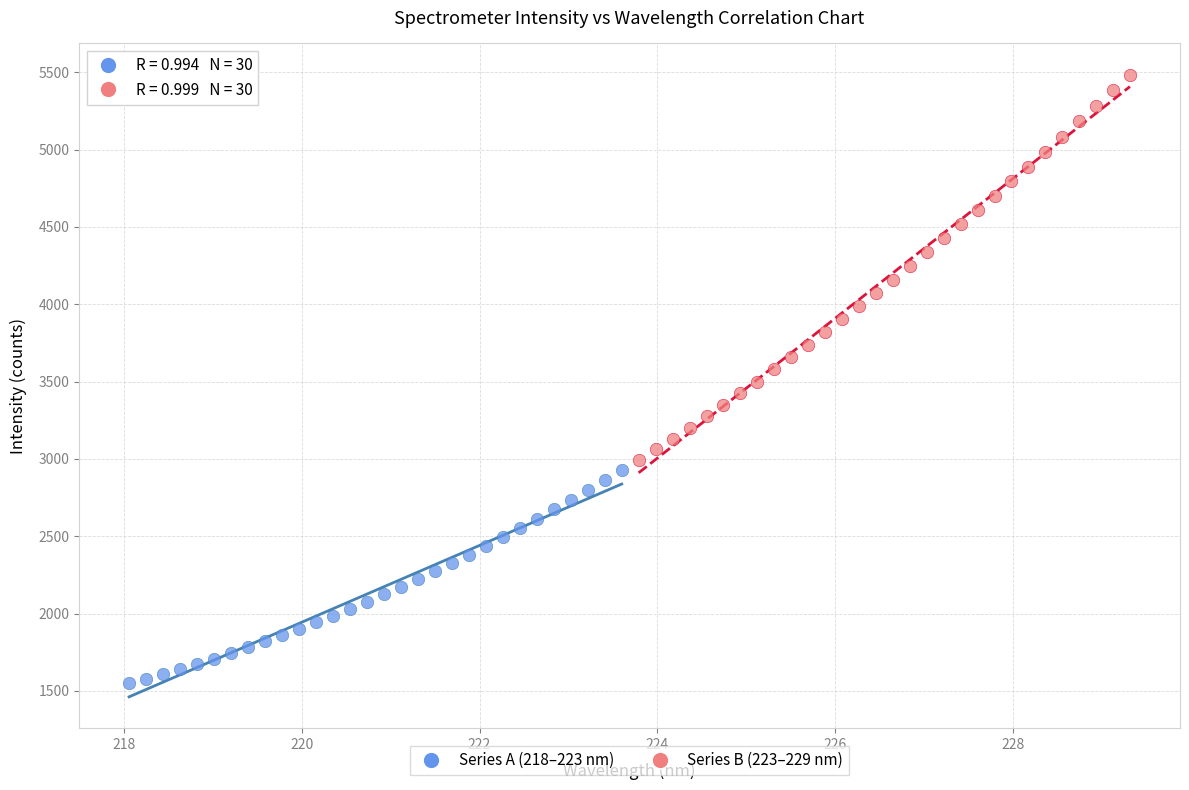

Which series reaches the maximum Y coordinate?

Series B (223–229 nm)